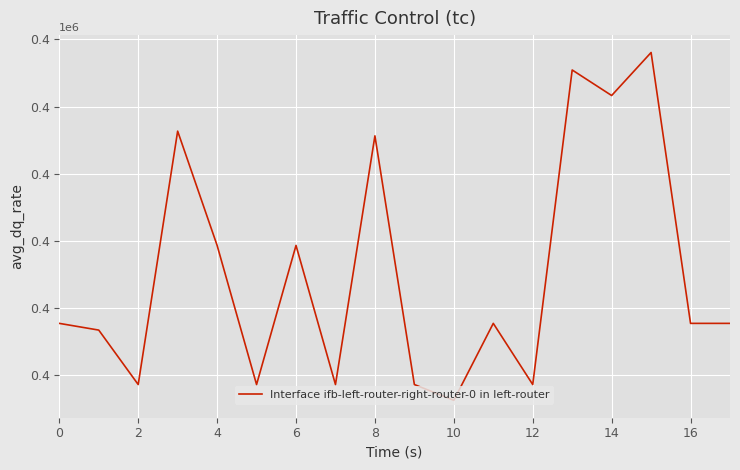

Does the chart have visible grid lines?

Yes